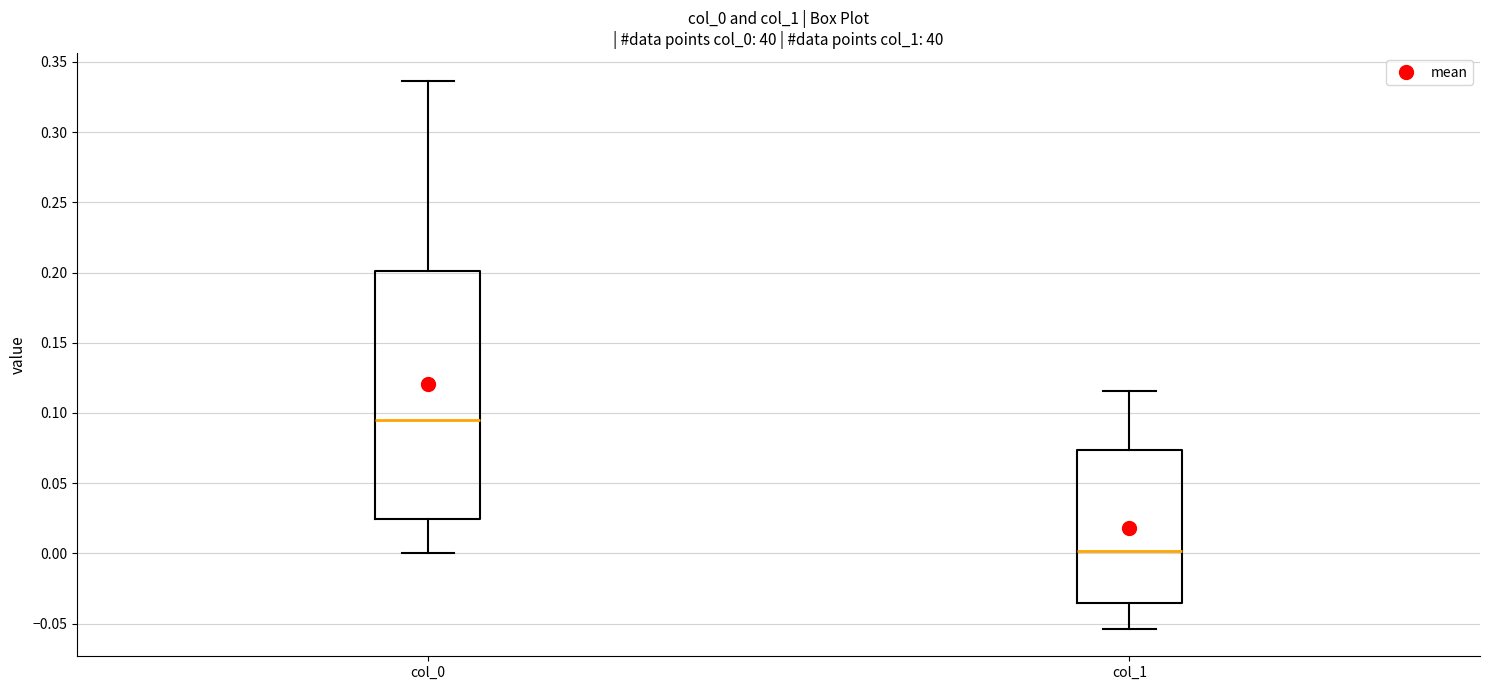

Which box has the lowest median line?

col_1